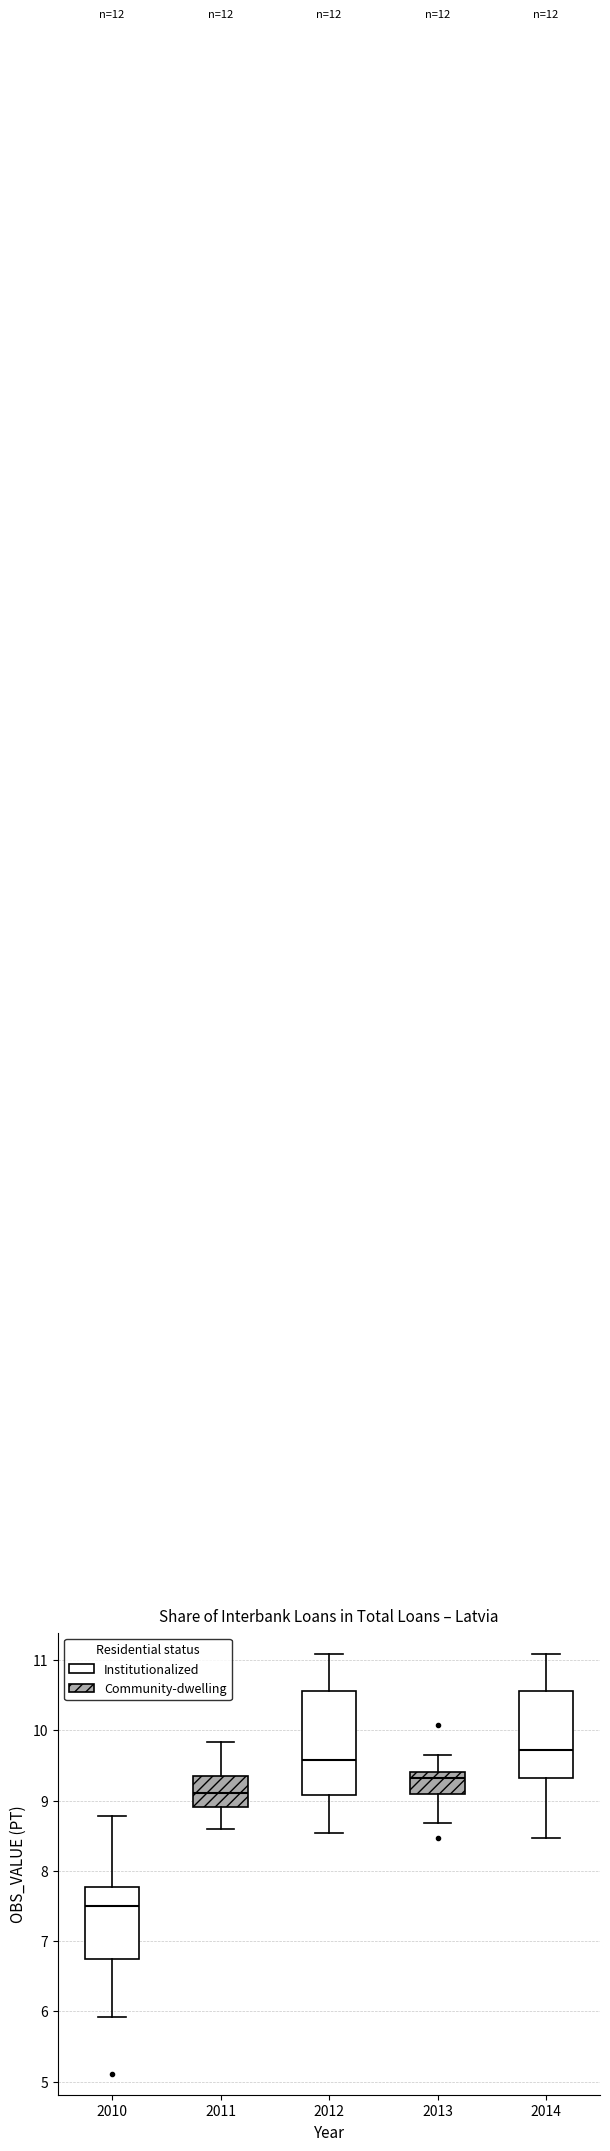

Reading left to right, read every box against the y-axis: the position of its median line, the range the box covers, and the ends of its whiskers. The values are not printed on the chart, so give them approximately, as read against the axis.

2010: median 7.5, box 6.7 to 7.8, whiskers 5.9 to 8.8
2011: median 9.1, box 8.9 to 9.3, whiskers 8.6 to 9.8
2012: median 9.6, box 9.1 to 10.6, whiskers 8.5 to 11.1
2013: median 9.3, box 9.1 to 9.4, whiskers 8.7 to 9.7
2014: median 9.7, box 9.3 to 10.6, whiskers 8.5 to 11.1